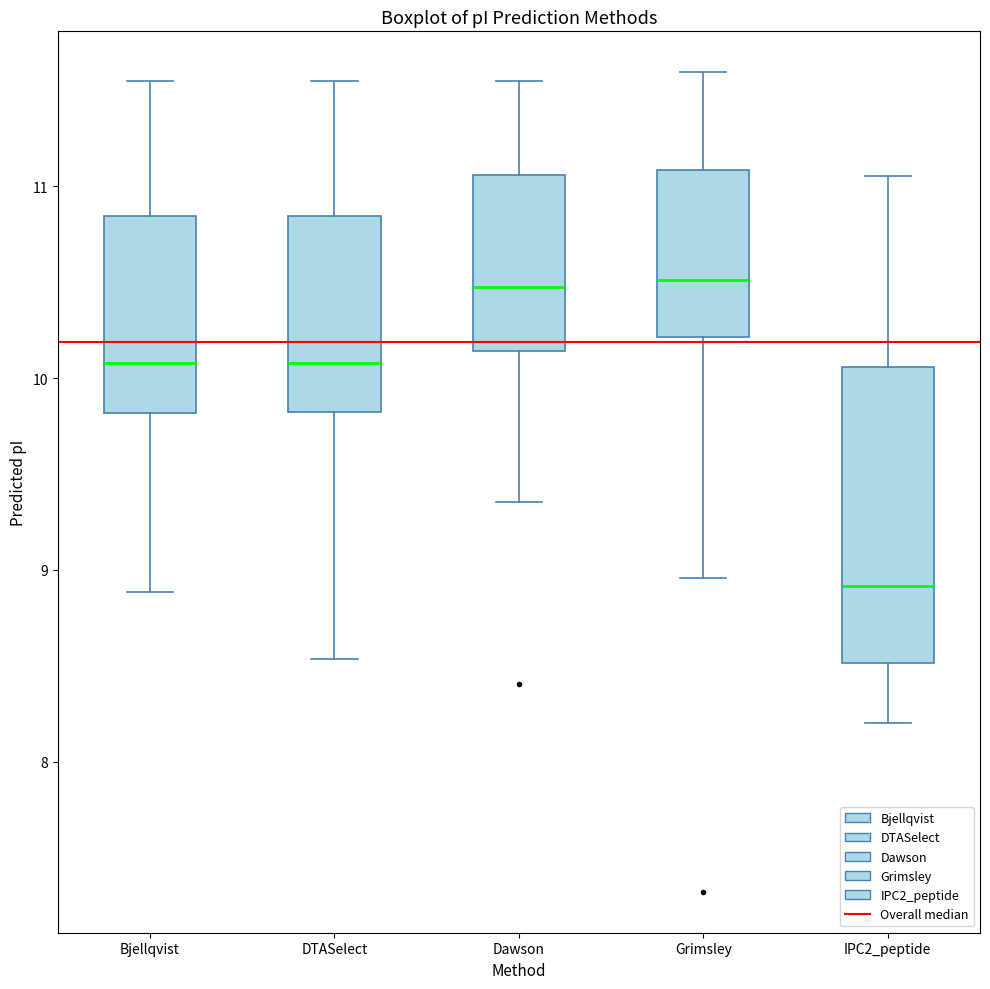

Where is the upper edge of the box for Bjellqvist on the y-axis? The values are not printed on the chart, so give them approximately, as read against the axis.

10.8